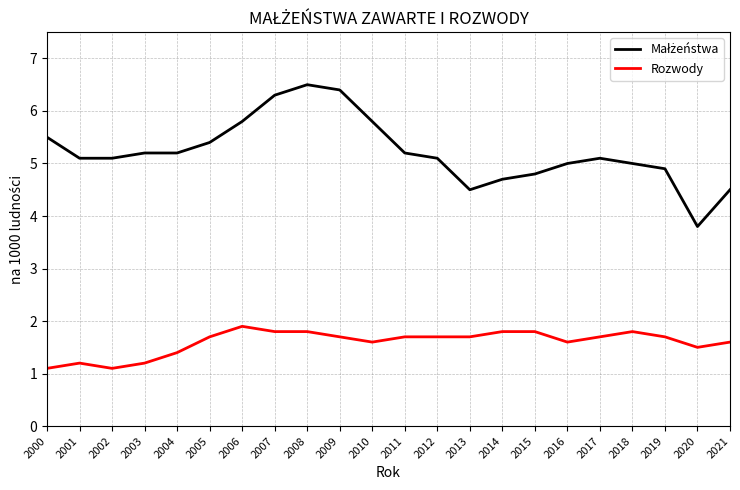

What is the spread (max minus min) of values at 2017?

3.4